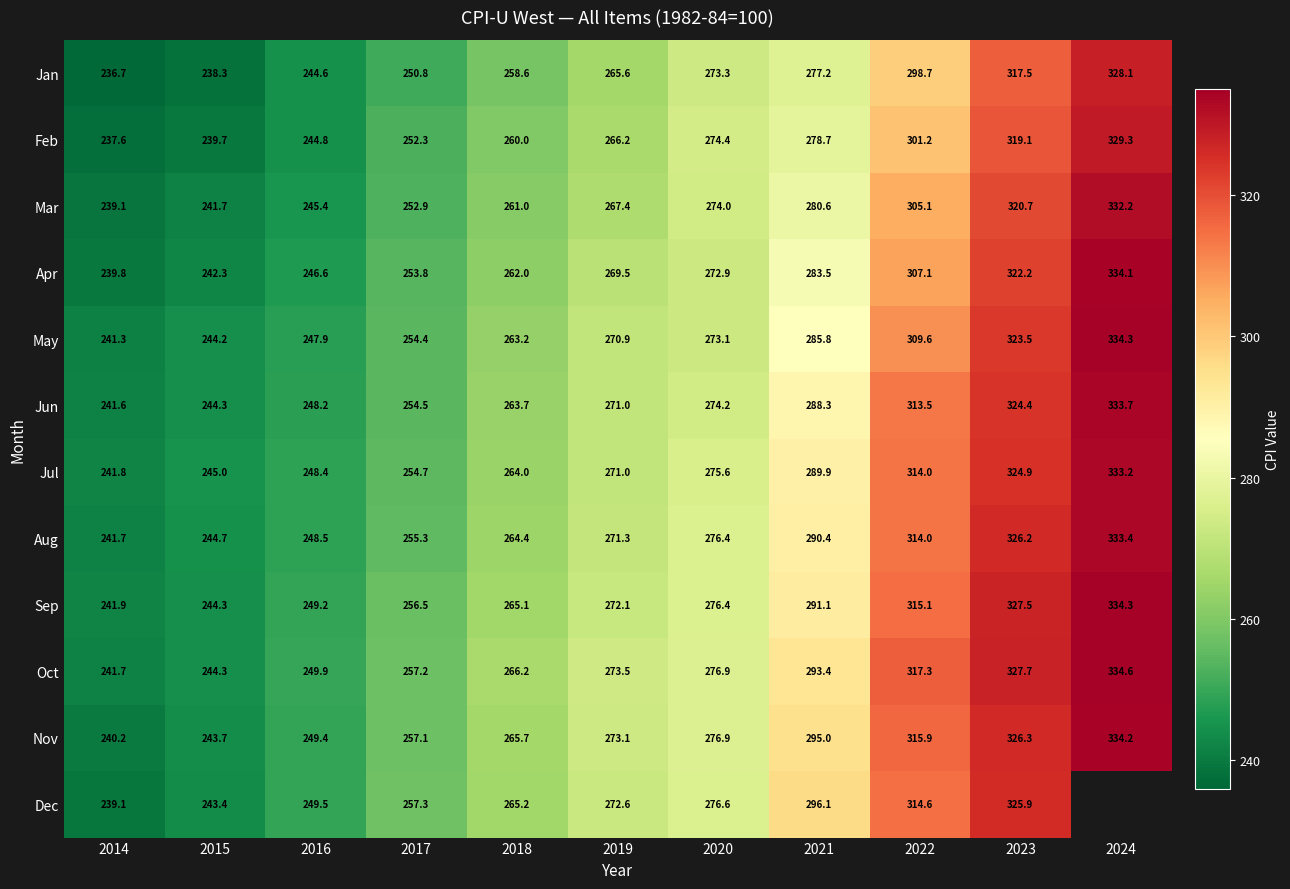

Between 2021 and 2020, which is larger?

2021